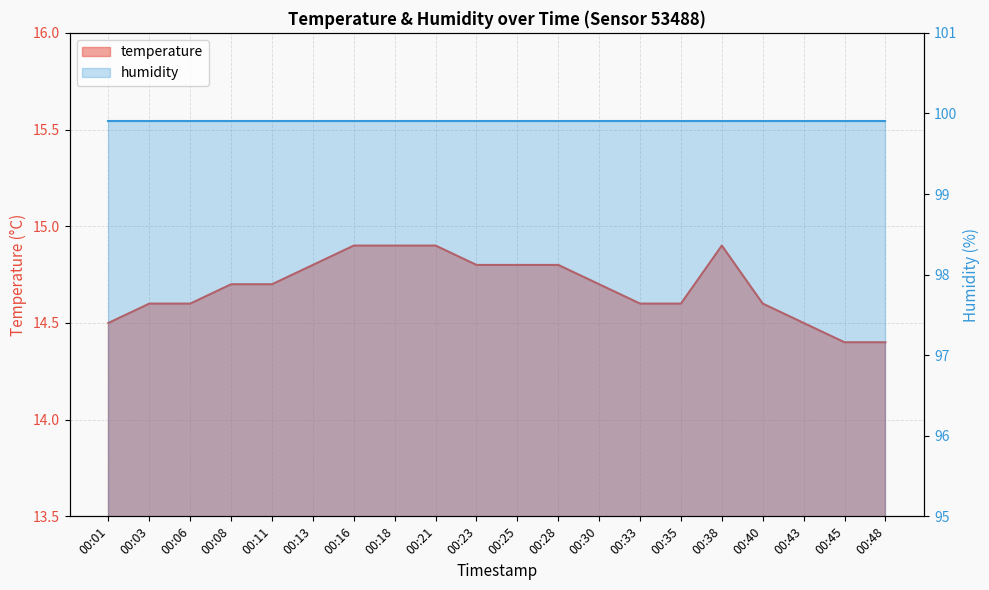

What is the value of the 6th point from the left?

14.8